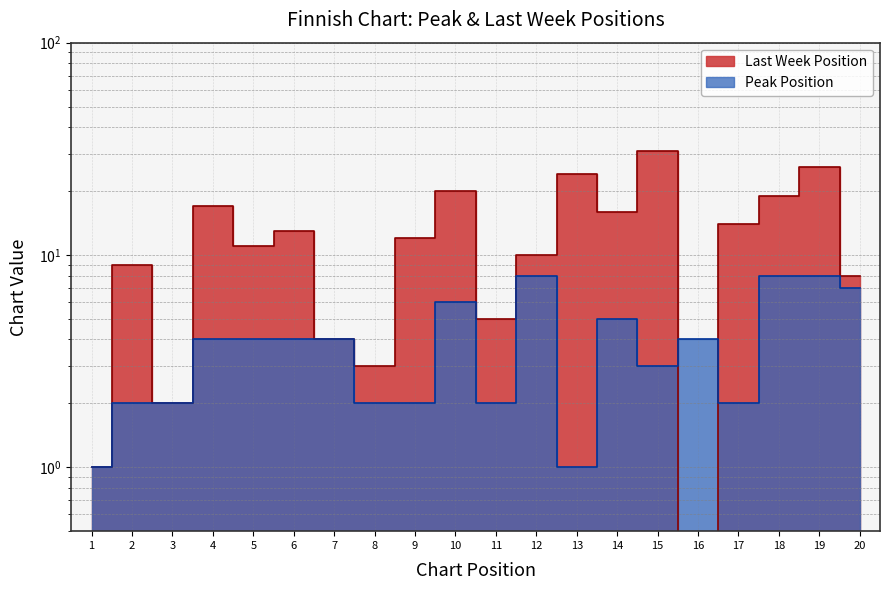

What is the minimum value shown in the chart?

1